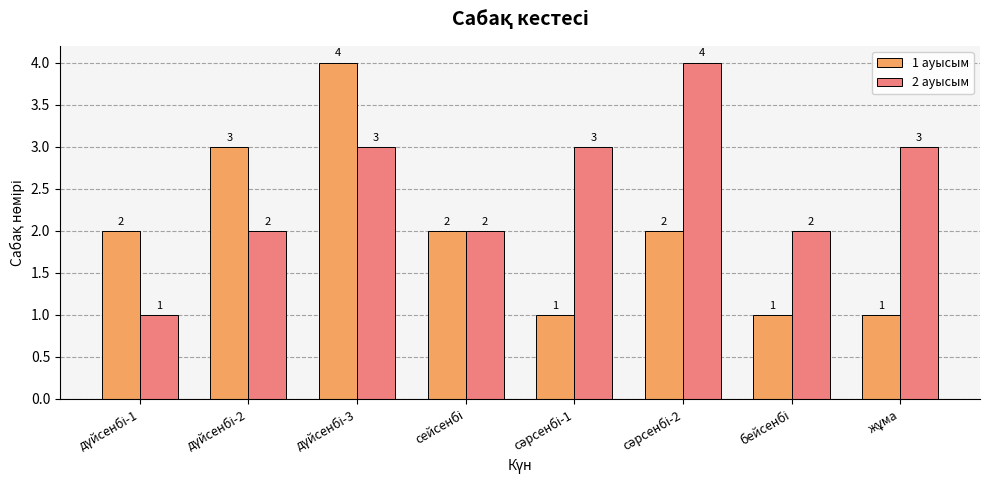

What is the sum of all 2 ауысым values?

20